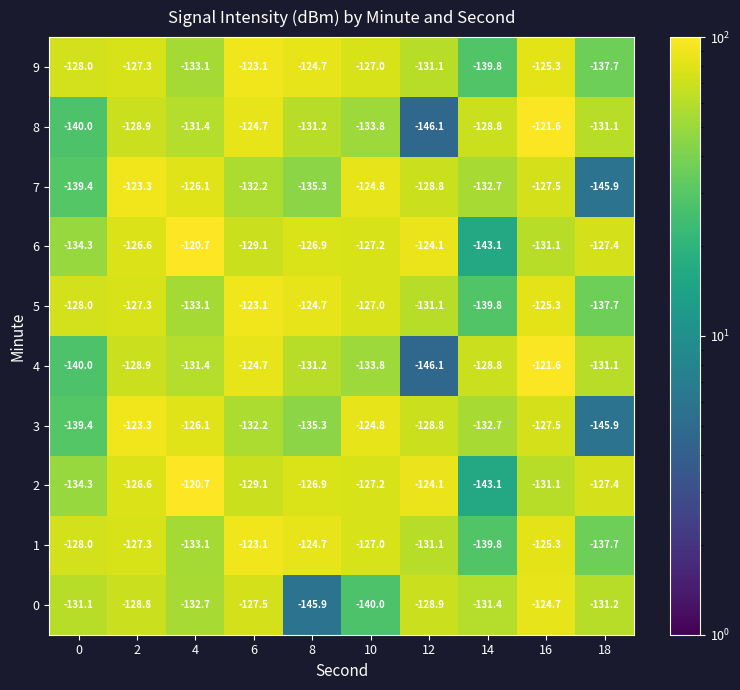

What is the sum of all 7 values?

-1316.0